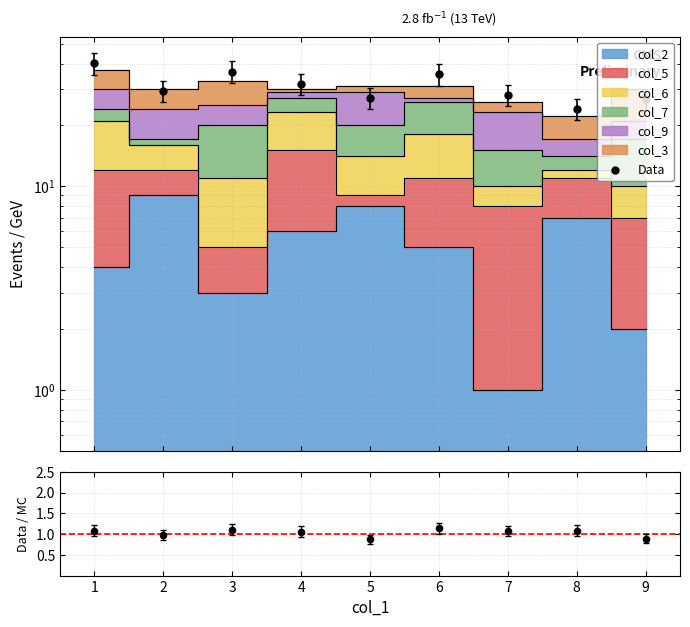

Which series has the largest total across all categories?

Data